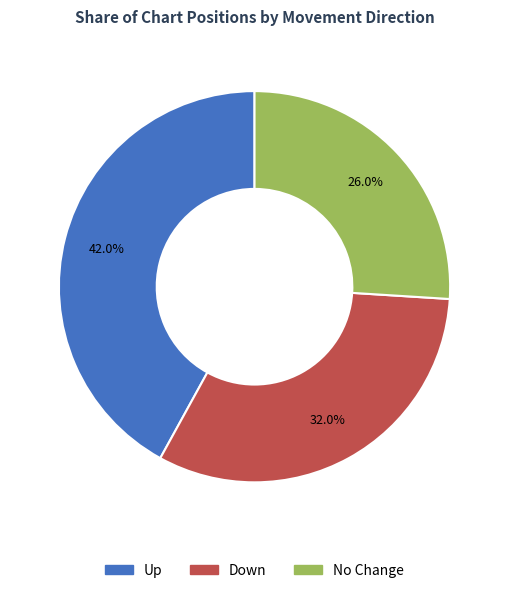

Which has a higher value, Down or No Change?

Down